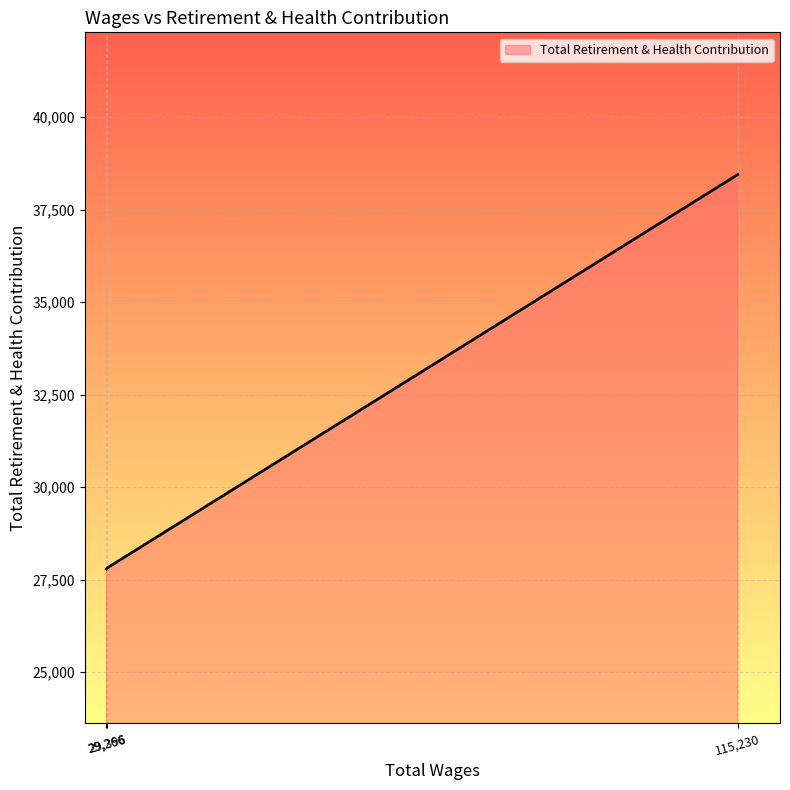

What is the smallest value displayed?

27787